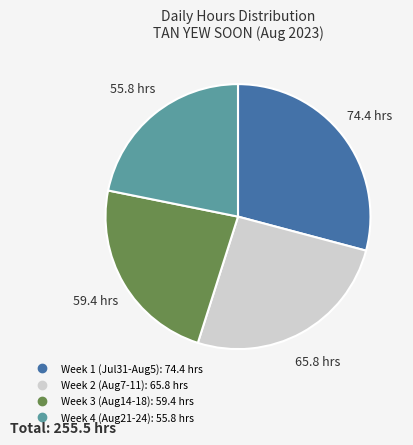

Is there a majority slice in this chart?

No